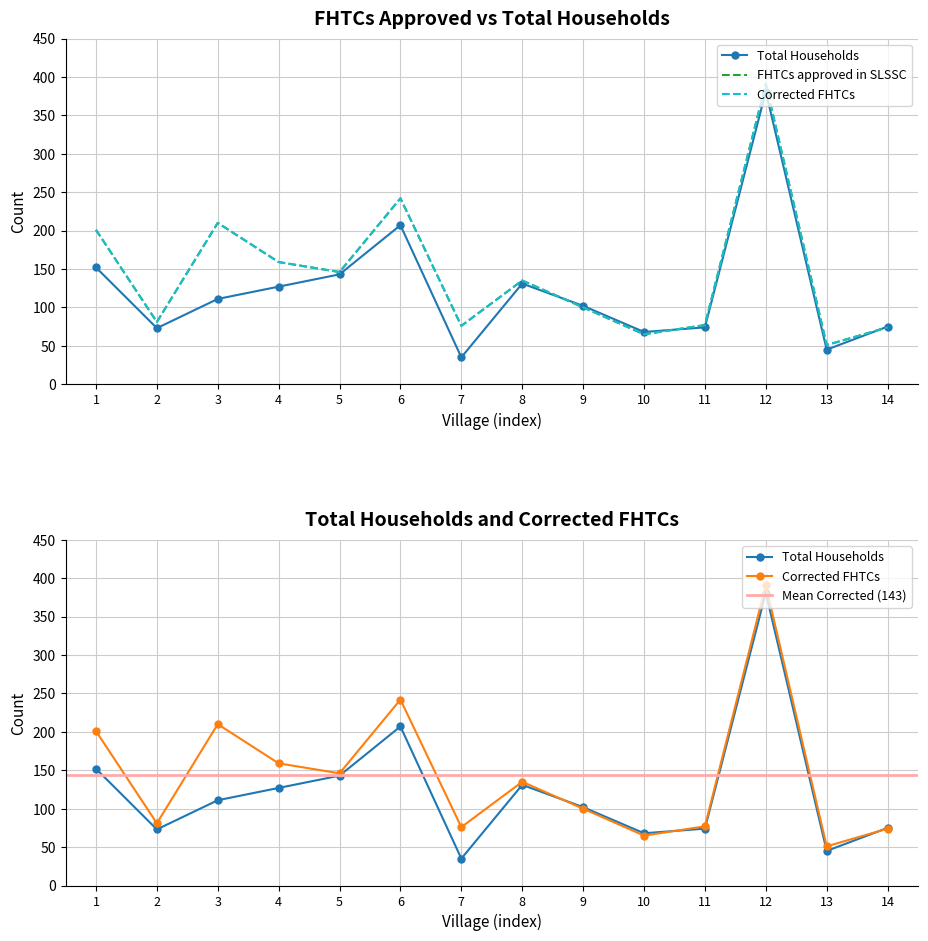

How many times do Corrected FHTCs and Total Households cross each other?

3